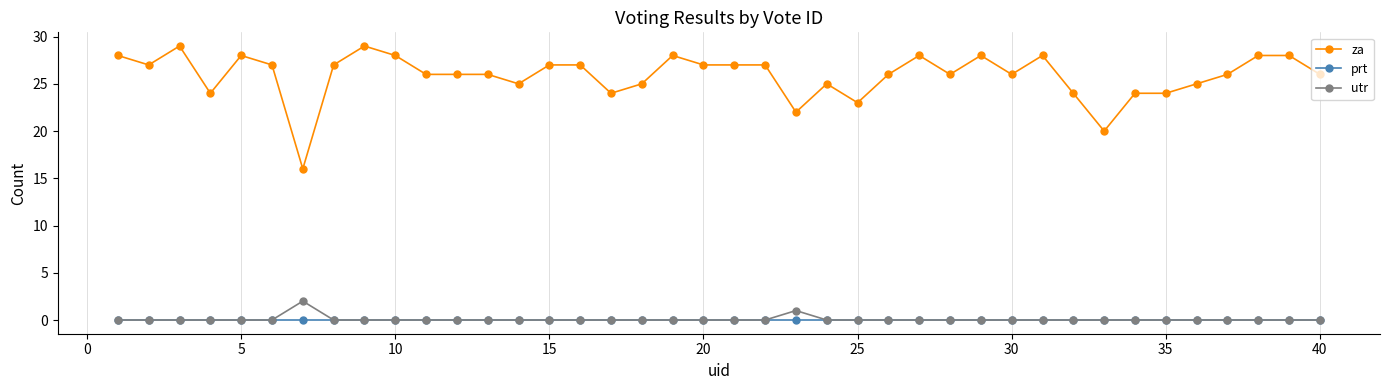

How many data points does each series have?

40